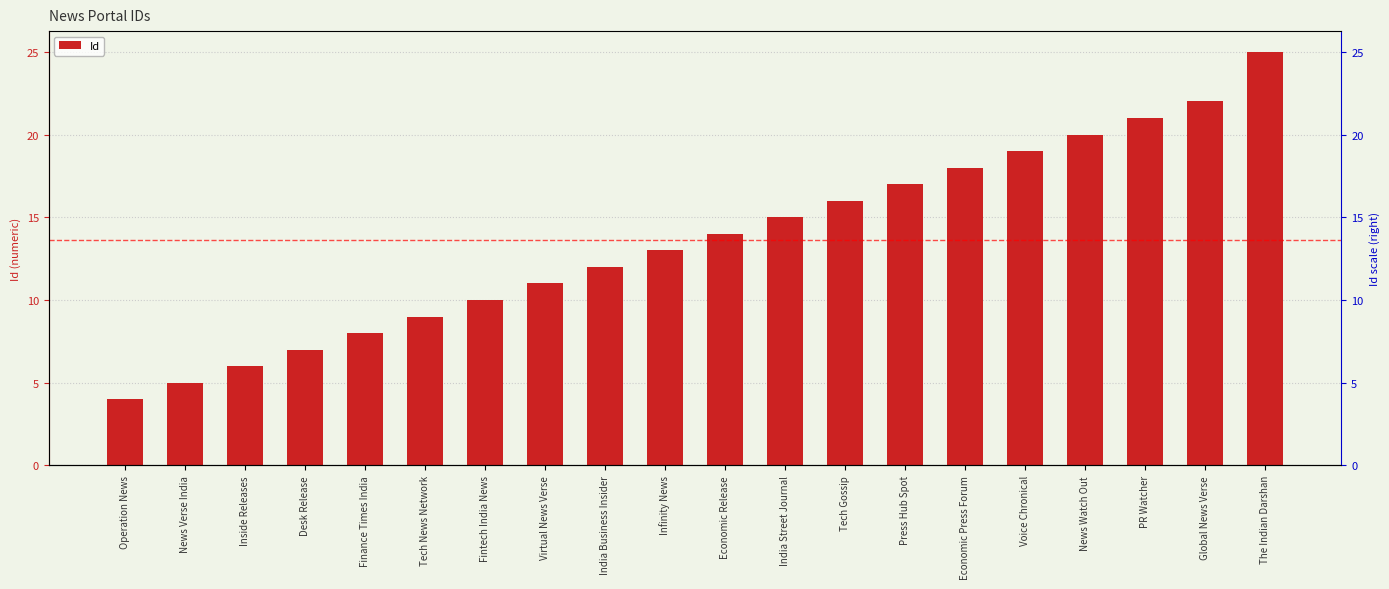

List the labels in order of value, smallest first.

Operation News, News Verse India, Inside Releases, Desk Release, Finance Times India, Tech News Network, Fintech India News, Virtual News Verse, India Business Insider, Infinity News, Economic Release, India Street Journal, Tech Gossip, Press Hub Spot, Economic Press Forum, Voice Chronical, News Watch Out, PR Watcher, Global News Verse, The Indian Darshan